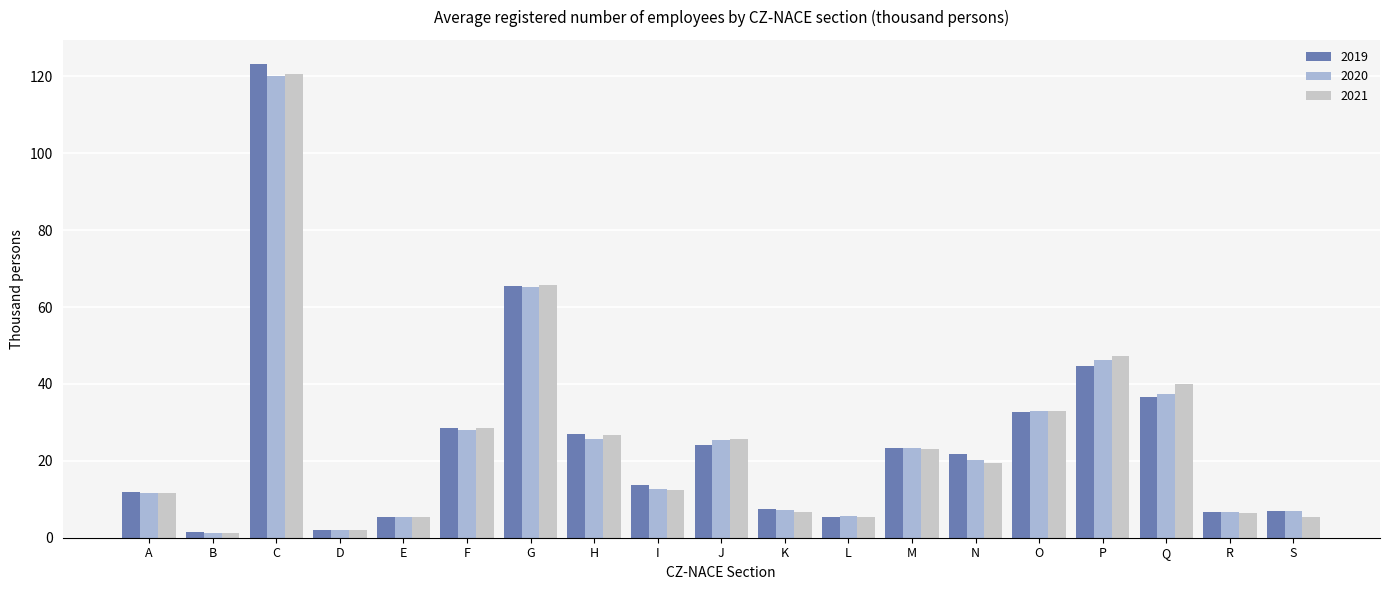

Reading left to right, list all the values displayed in this chart.

2019: A=11.8	B=1.4	C=123.3	D=2.1	E=5.5	F=28.5	G=65.4	H=27.1	I=13.8	J=24.0	K=7.4	L=5.5	M=23.3	N=21.7	O=32.6	P=44.6	Q=36.7	R=6.8	S=6.9
2020: A=11.7	B=1.3	C=120.1	D=2.1	E=5.4	F=28.1	G=65.2	H=25.7	I=12.8	J=25.3	K=7.3	L=5.6	M=23.4	N=20.3	O=32.9	P=46.2	Q=37.5	R=6.6	S=6.9
2021: A=11.7	B=1.1	C=120.5	D=2.1	E=5.5	F=28.6	G=65.8	H=26.7	I=12.5	J=25.6	K=6.7	L=5.5	M=23.1	N=19.5	O=32.9	P=47.2	Q=40.0	R=6.3	S=5.4